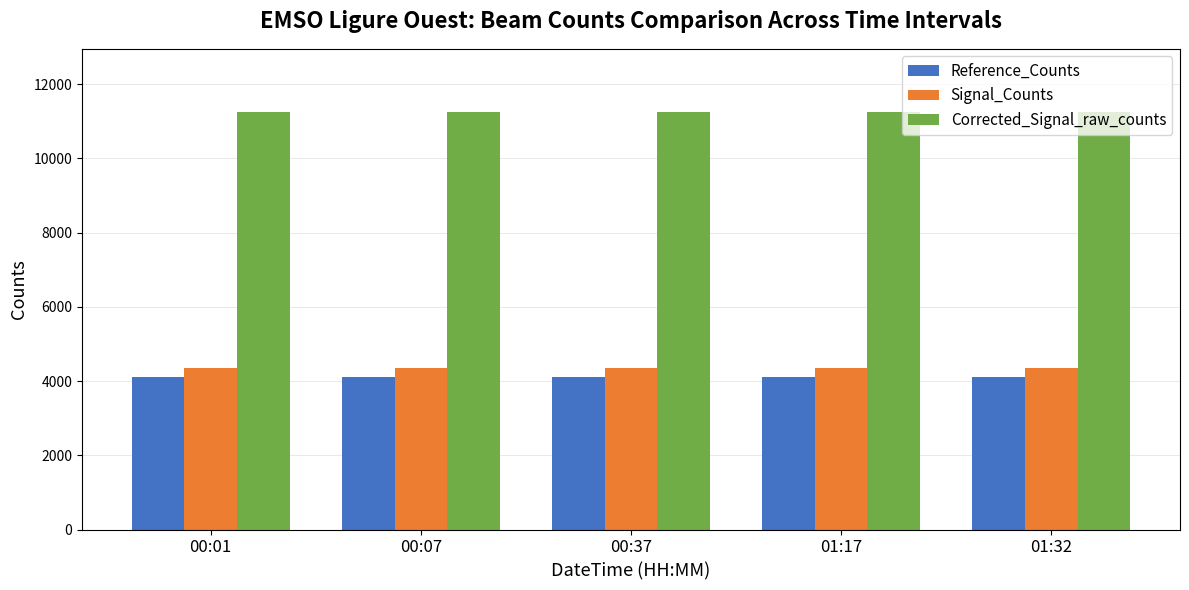

What is the label of the 3rd bar from the left?

00:37